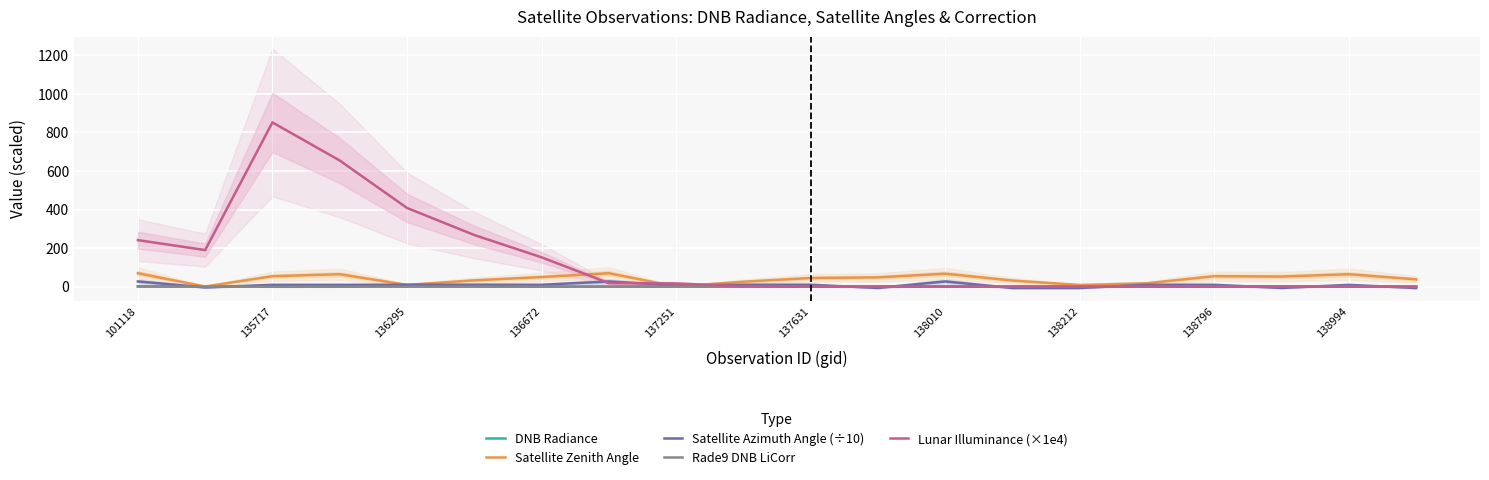

What are all the series names shown in the legend?

DNB Radiance, Satellite Zenith Angle, Satellite Azimuth Angle (÷10), Rade9 DNB LiCorr, Lunar Illuminance (×1e4)